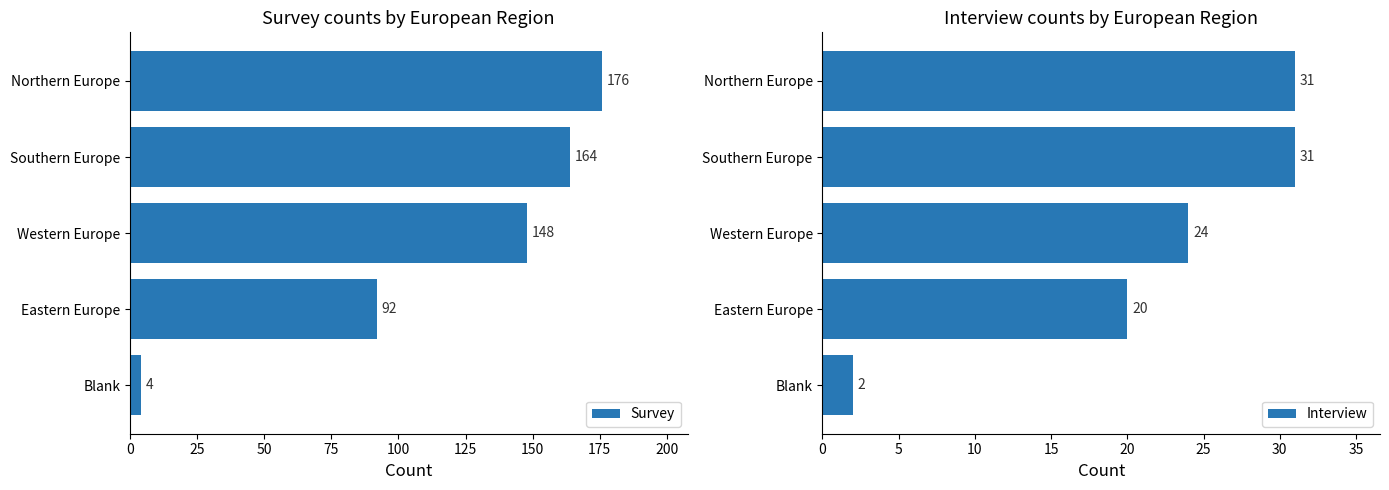

What is the value of the Survey bar at the 1st from the left?

176